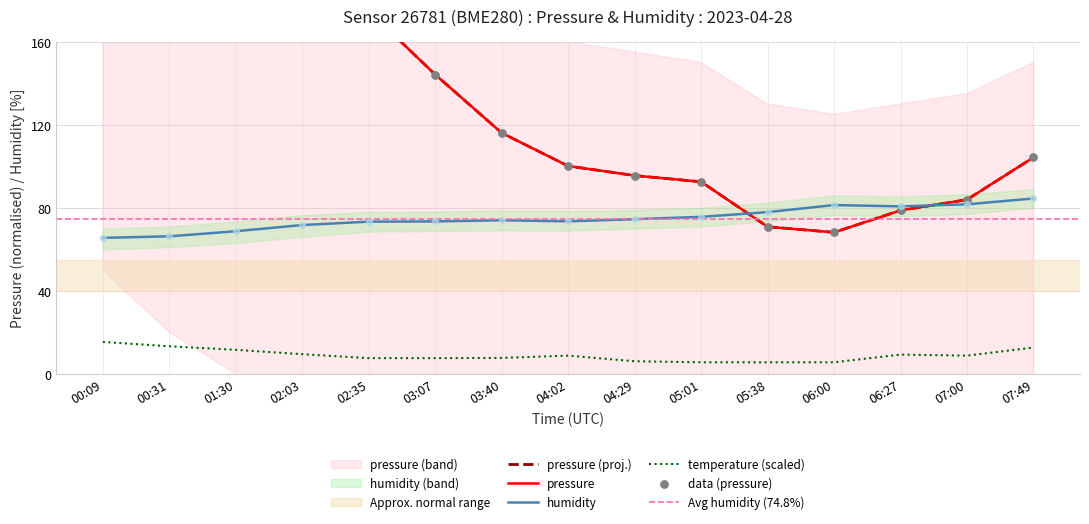

Is the value of humidity at 05:01 greater than the value of pressure at 06:27?

No